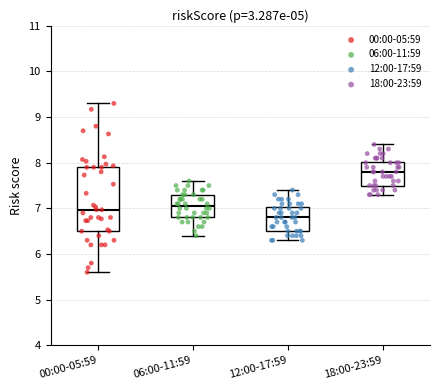

Which box's median line is the lowest?

12:00-17:59